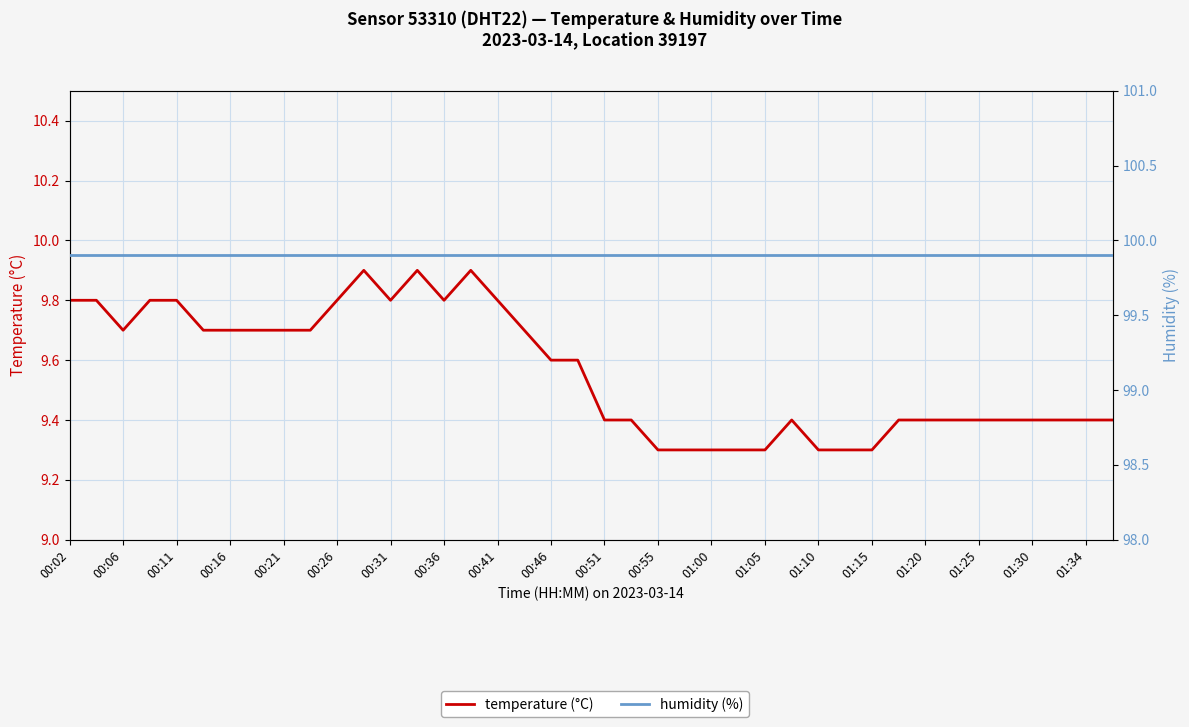

True or false: temperature and humidity intersect in this chart.

False